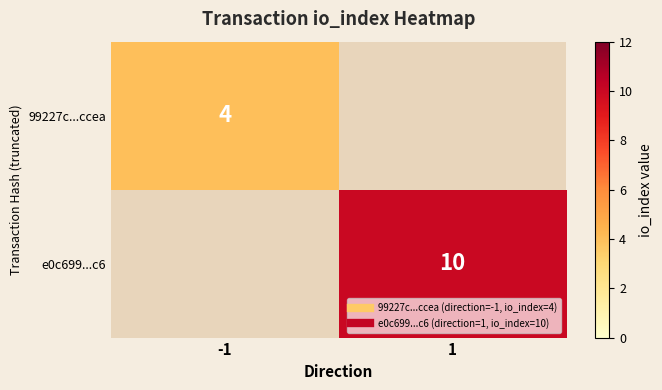

What is the sum of all e0c699...c6 values?

10